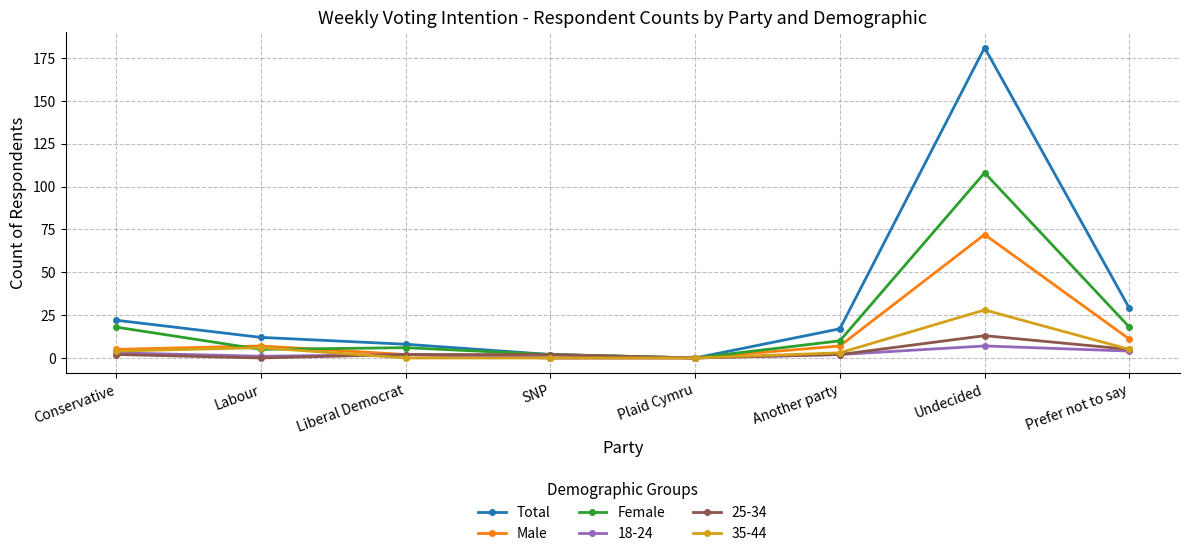

Where is Total nearest to the value 90?

Prefer not to say